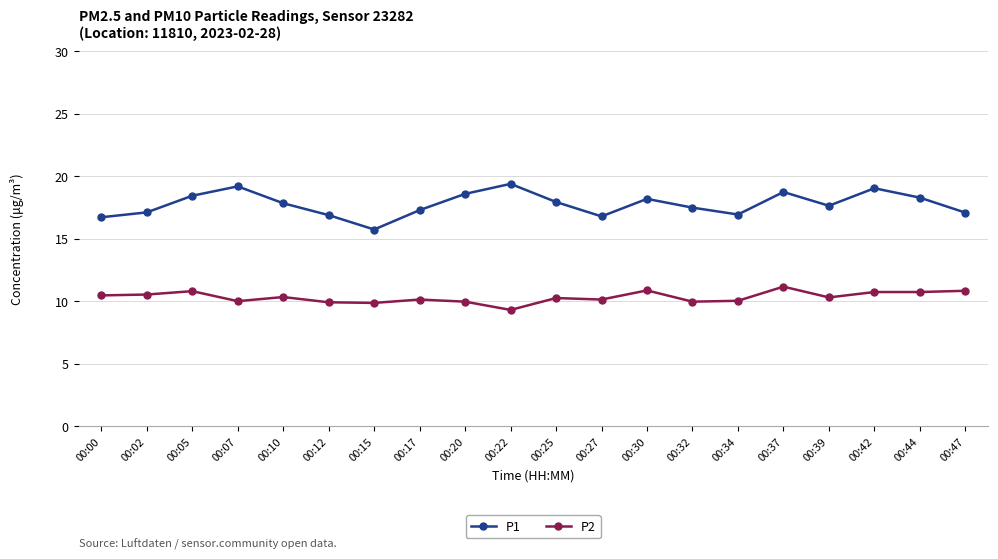

What is the greatest value displayed?

19.4